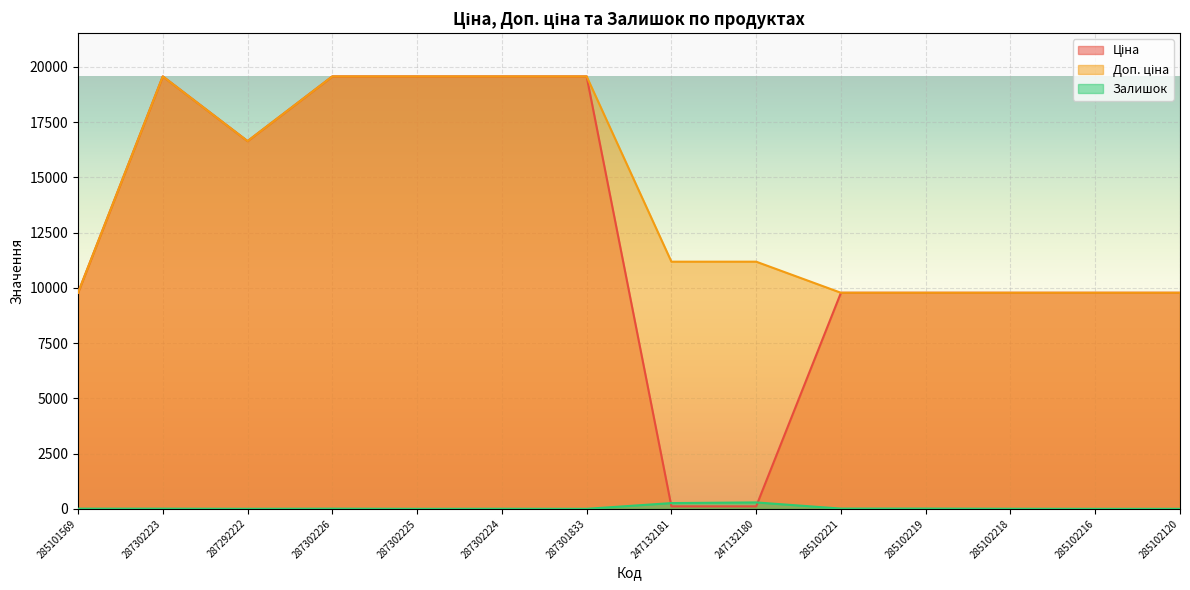

How many interior local valleys does the Доп. ціна series have?

1